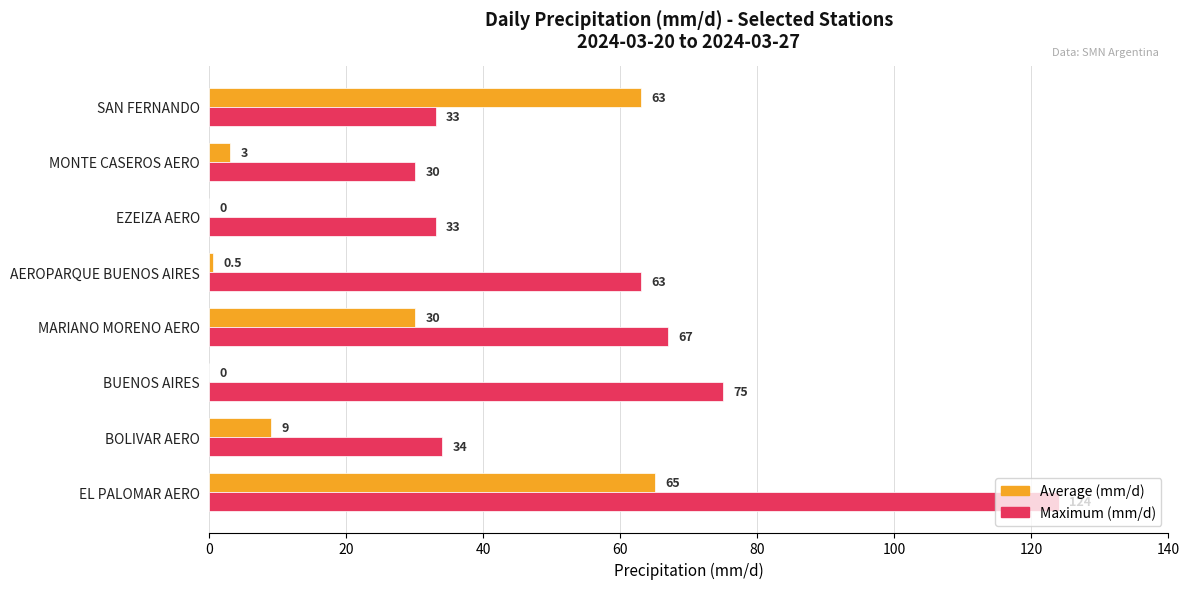

What are all the series names shown in the legend?

Average (mm/d), Maximum (mm/d)